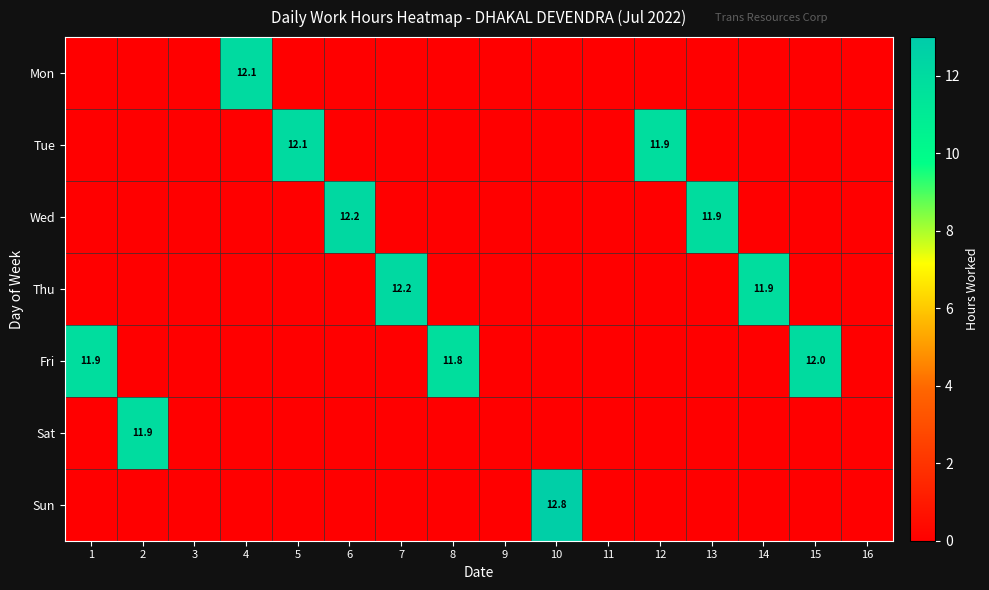

The Wed series shows 7.9 at 6. True or false?

False